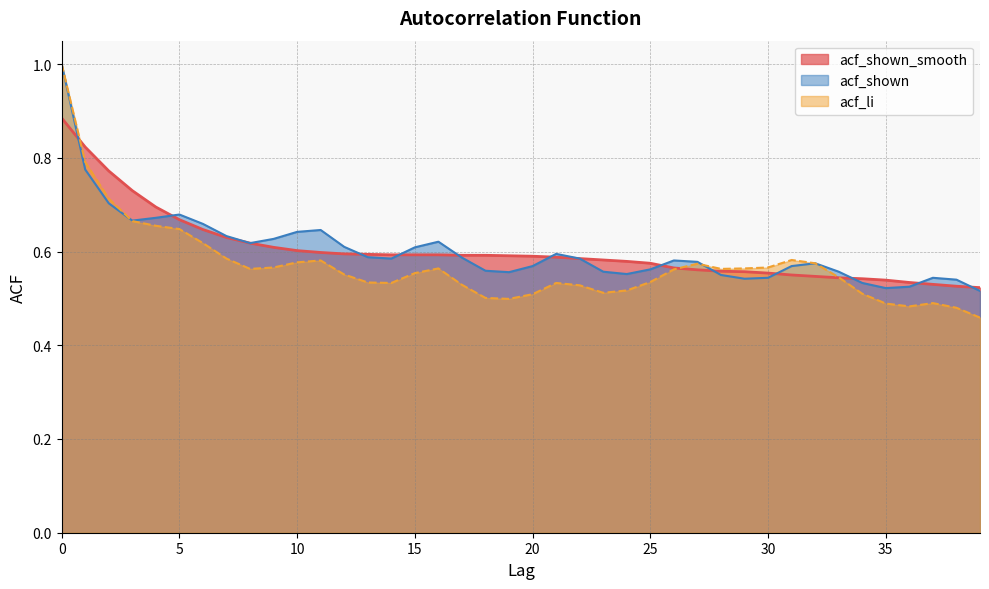

What is the difference between the second highest and second lowest values in the acf_li series?

0.3